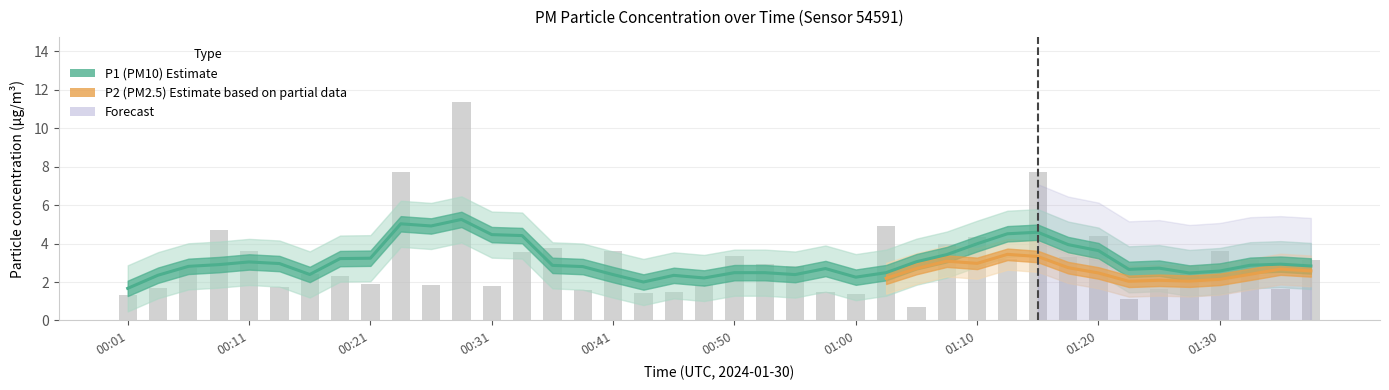

What is the difference between the second highest and minimum values?

7.1